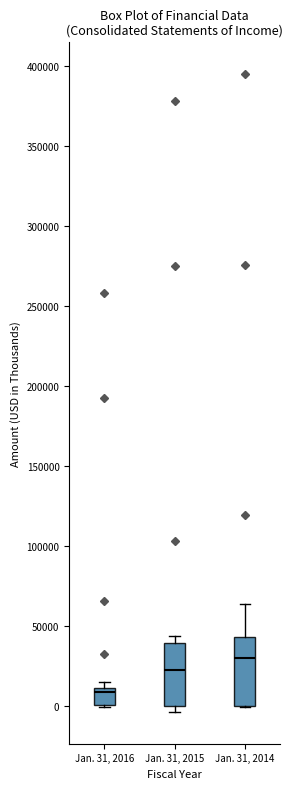

Reading left to right, transcribe this box plot: for each box, give where its median line is, the range the box spans, and where its two whiskers end, as read against the y-axis. The values are not printed on the chart, so give them approximately, as read against the axis.

Jan. 31, 2016: median 10000 (just below the box's upper edge), box 0 to 10000, whiskers 0 to 15000
Jan. 31, 2015: median 25000, box 0 to 40000, whiskers -5000 to 45000
Jan. 31, 2014: median 30000, box 0 to 45000, whiskers 0 to 65000